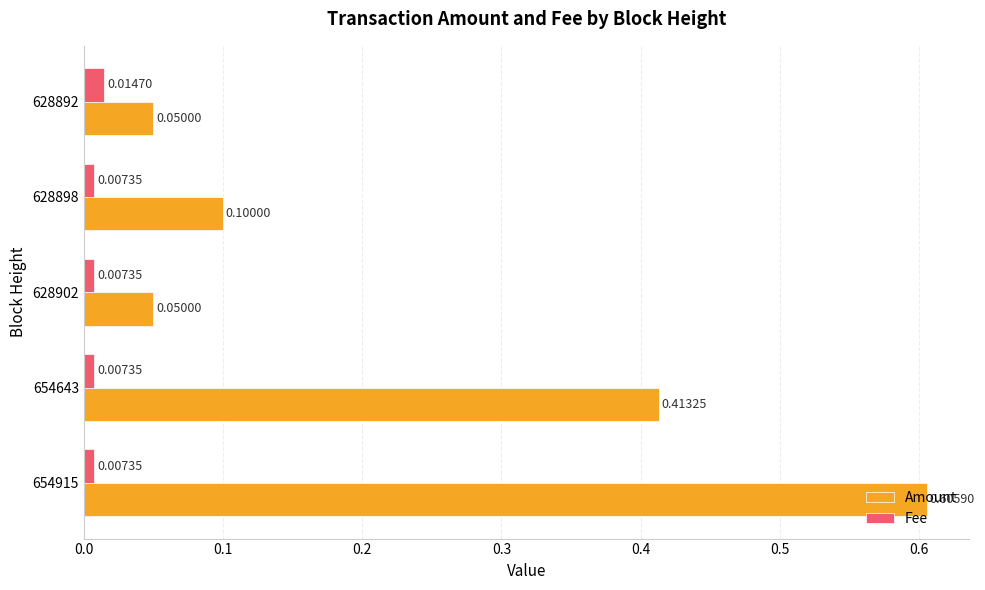

Which series changed the most between 654915 and 654643?

Amount